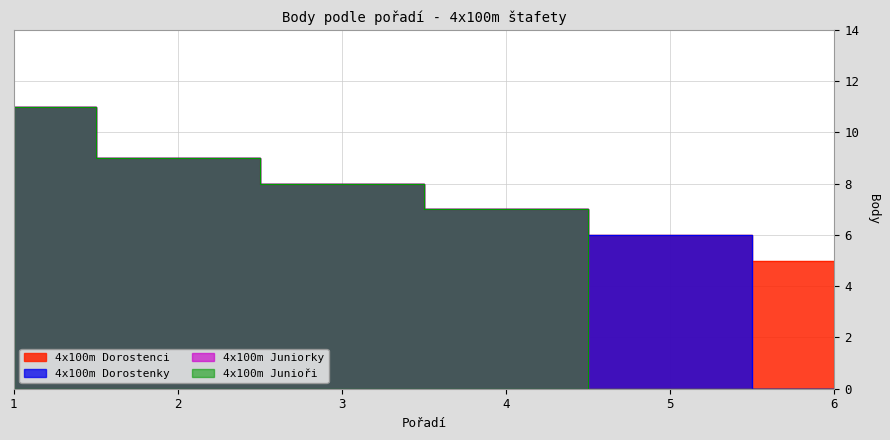

True or false: 4x100m Juniorky has a value of 14 at 2.

False